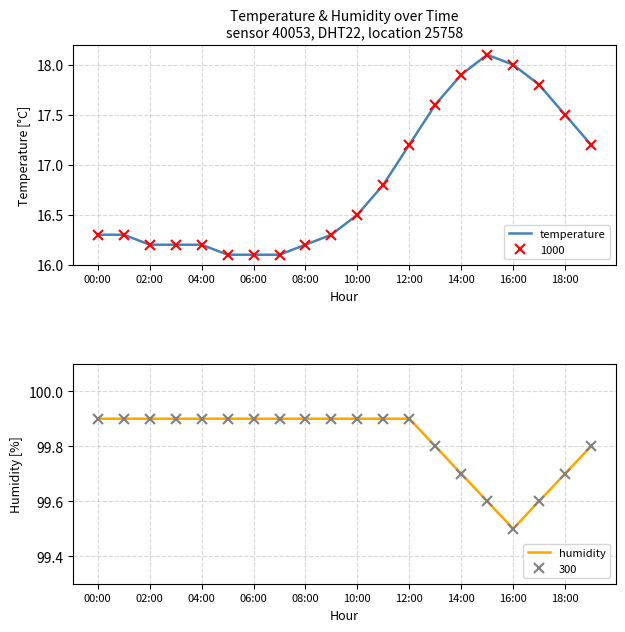

What is the maximum value shown in the chart?

99.9